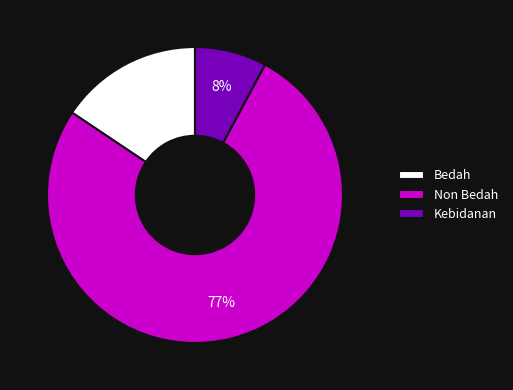

To the nearest percent, what percentage of the pie is Kebidanan?

8%